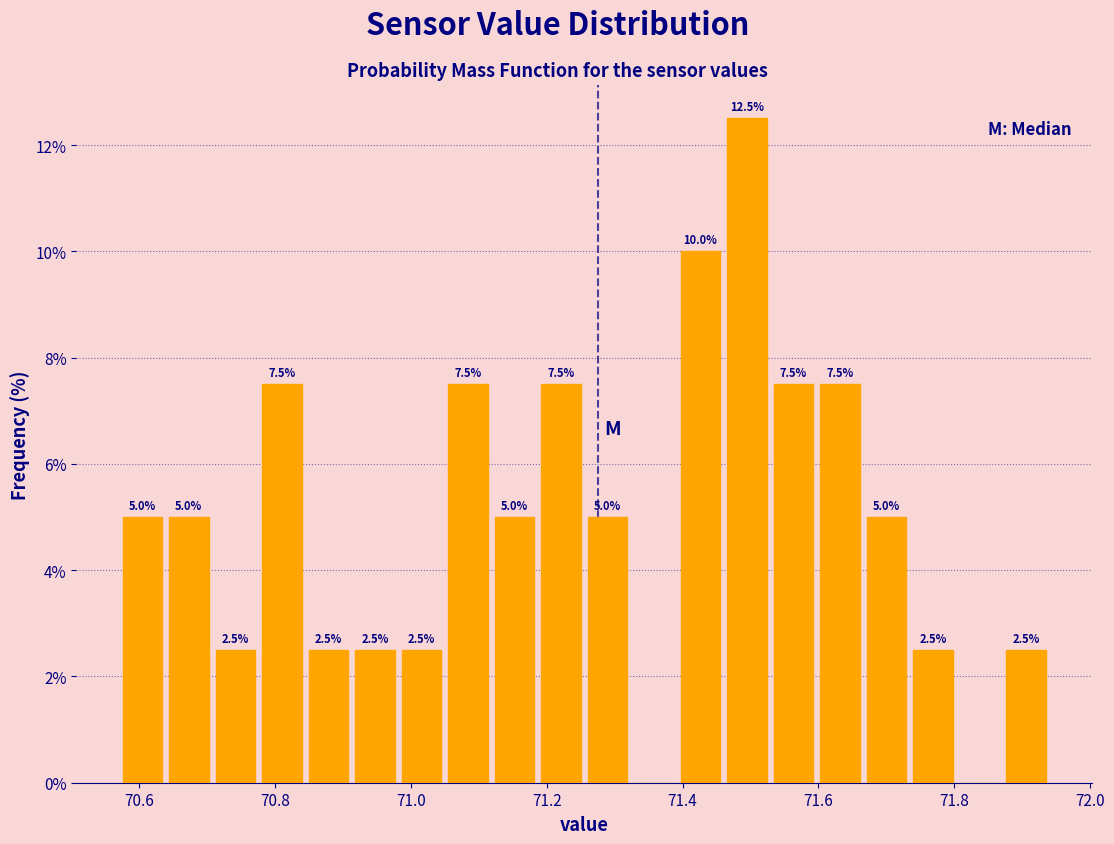

Around what value on the x-axis is the tallest bar? Give the approximate position of its centre, as read against the axis.

71.50